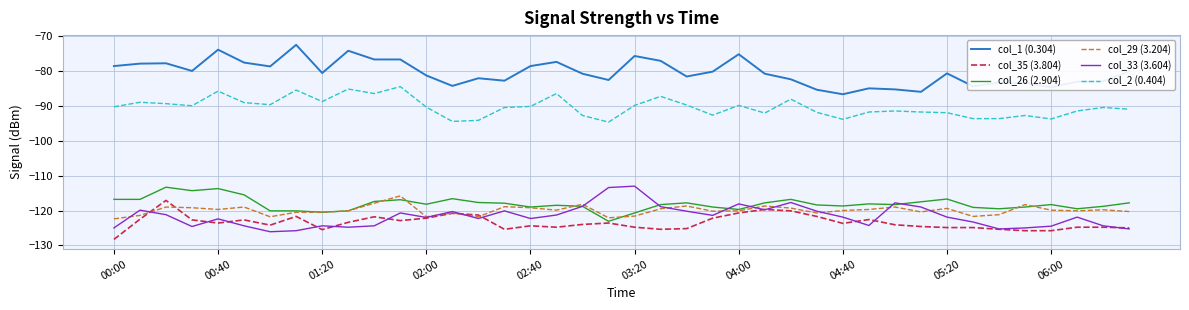

What is the maximum value shown in the chart?

-72.4